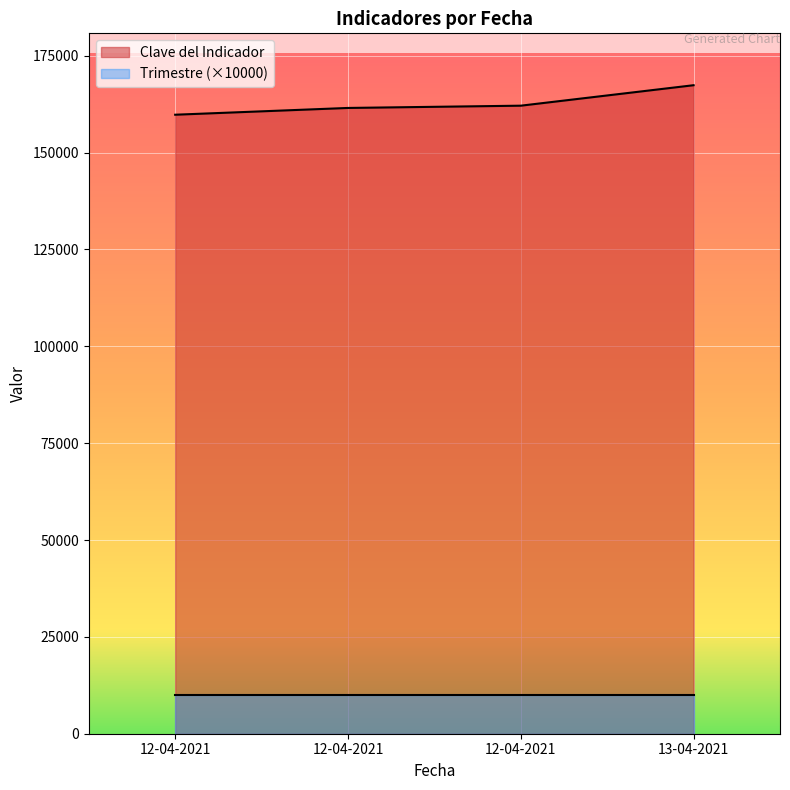

What is the smallest value displayed?

10000